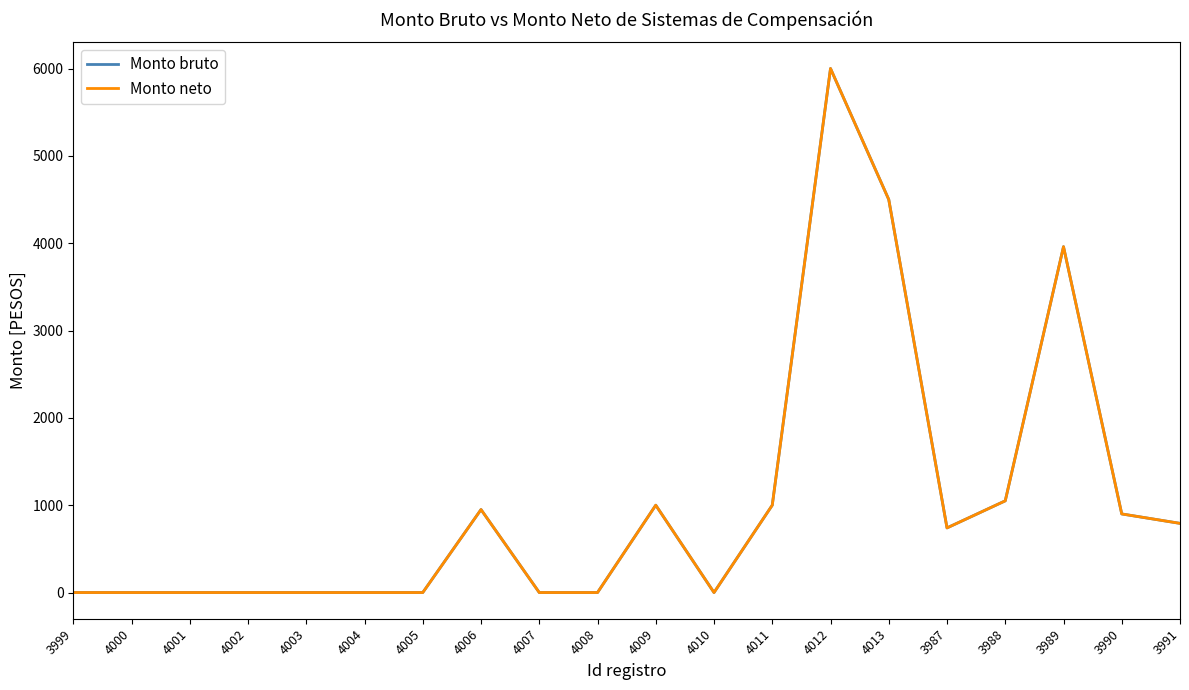

Reading left to right, transcribe all the data shown in this chart.

Monto bruto: 0	0	0	0	0	0	0	950	0	0	1000	0	1000	6000	4500	740	1050	3960	900	792
Monto neto: 0	0	0	0	0	0	0	950	0	0	1000	0	1000	6000	4500	740	1050	3960	900	792